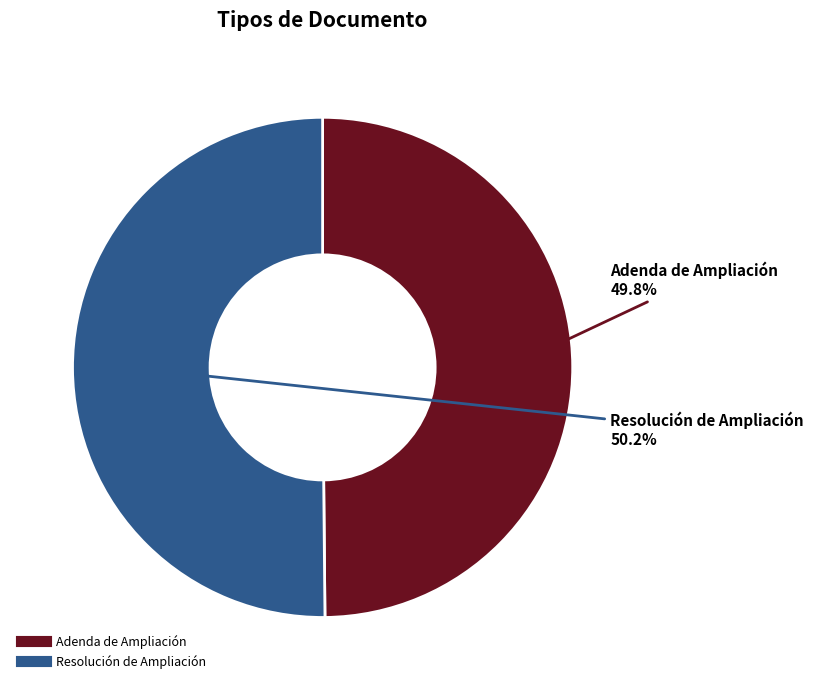

What is the ratio of the value at Resolución de Ampliación to the value at Adenda de Ampliación?

1.0